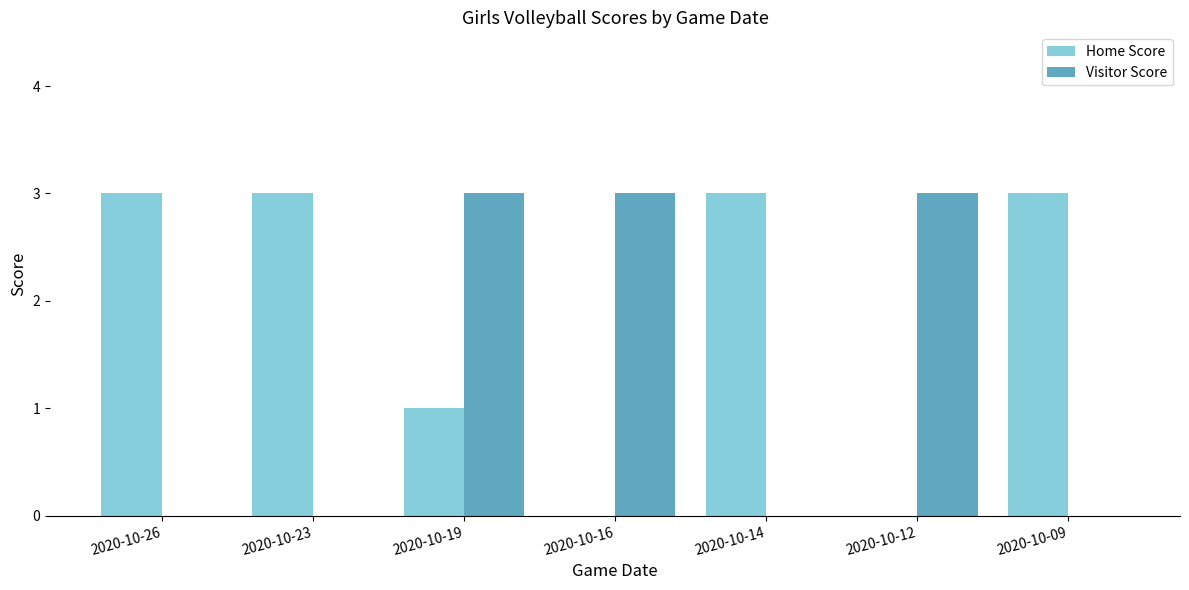

Reading left to right, extract all data points from this chart.

Home Score: 3	3	1	0	3	0	3
Visitor Score: 0	0	3	3	0	3	0